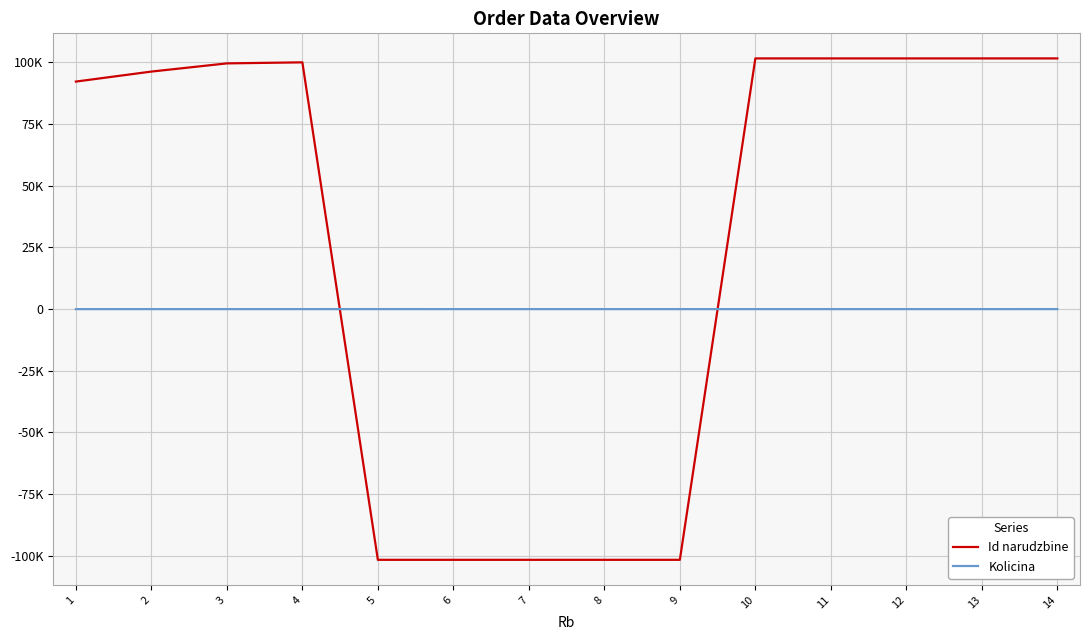

Which category has the lowest value across all series?

9